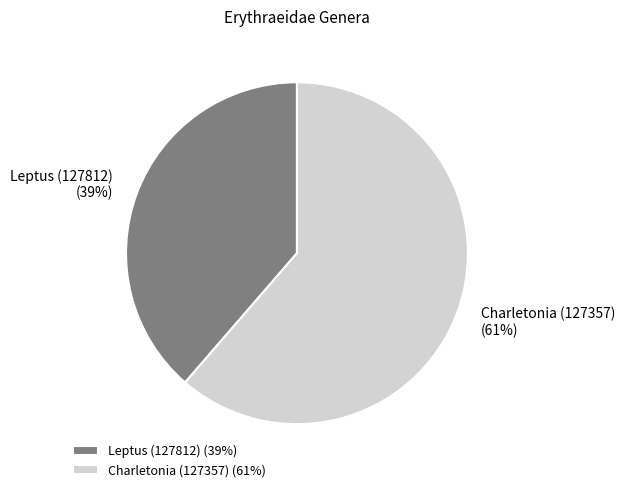

What percentage is the Charletonia (127357) slice, to the nearest percent?

61%